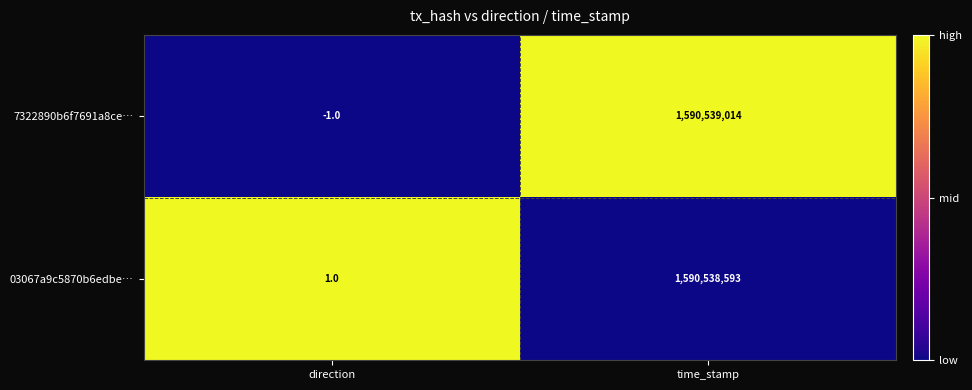

Reading right to left, what are all the values shown in this chart?

7322890b6f7691a8ce…: time_stamp=1590539014	direction=-1
03067a9c5870b6edbe…: time_stamp=1590538593	direction=1